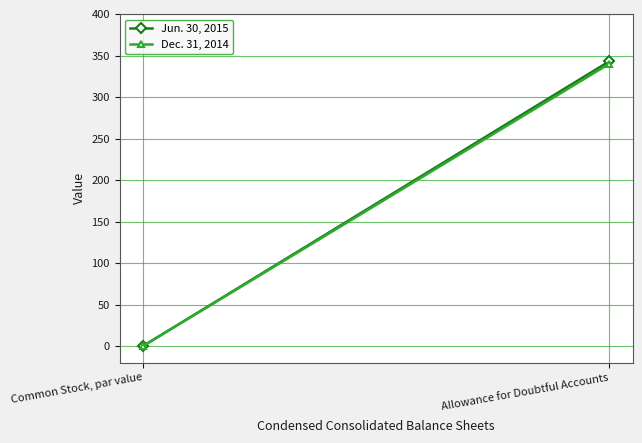

What is the maximum value shown in the chart?

343.0